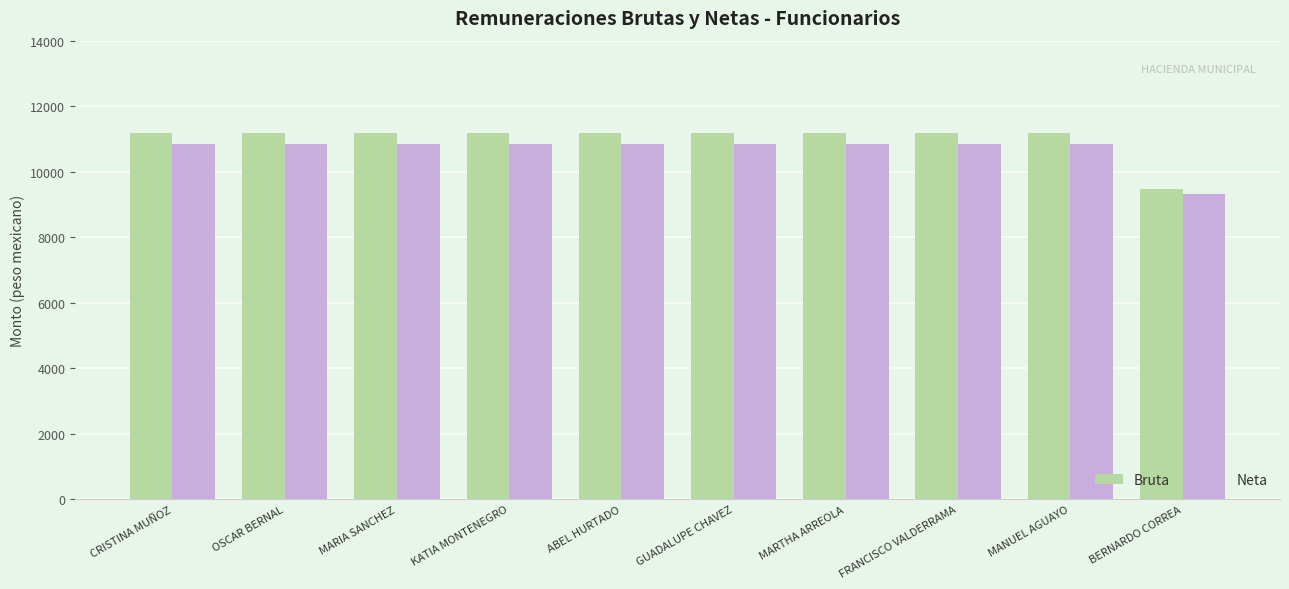

What are all the series names shown in the legend?

Bruta, Neta